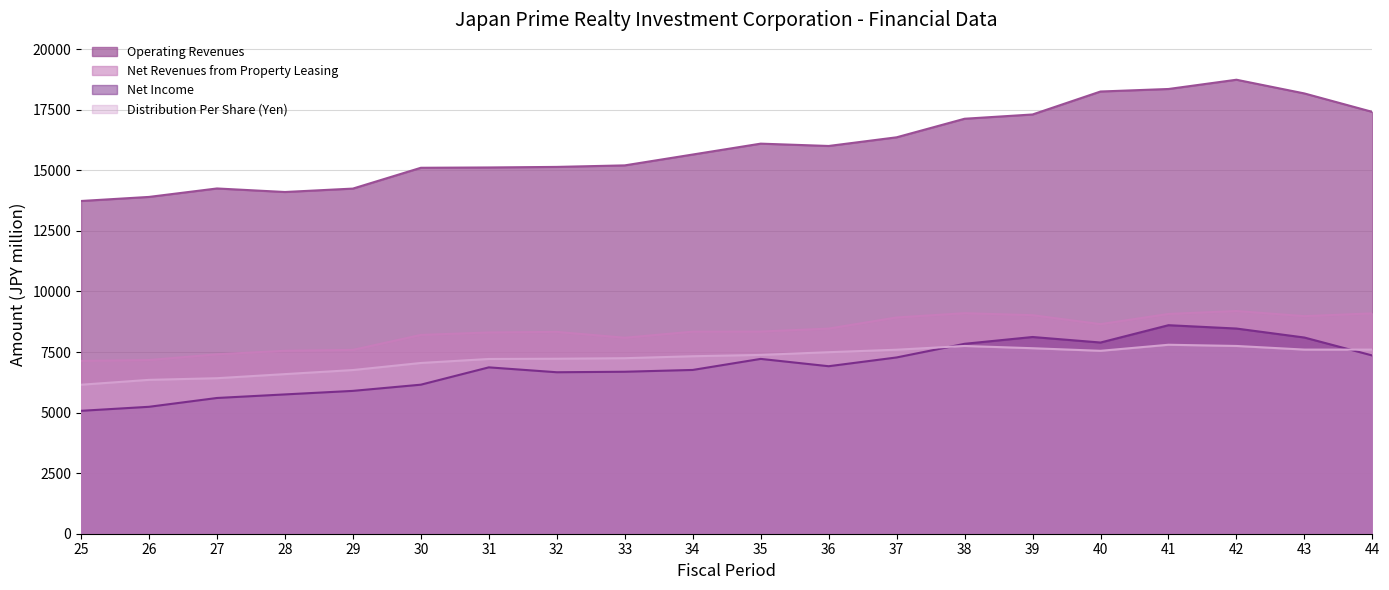

Which has a higher value, 36 or 25?

36